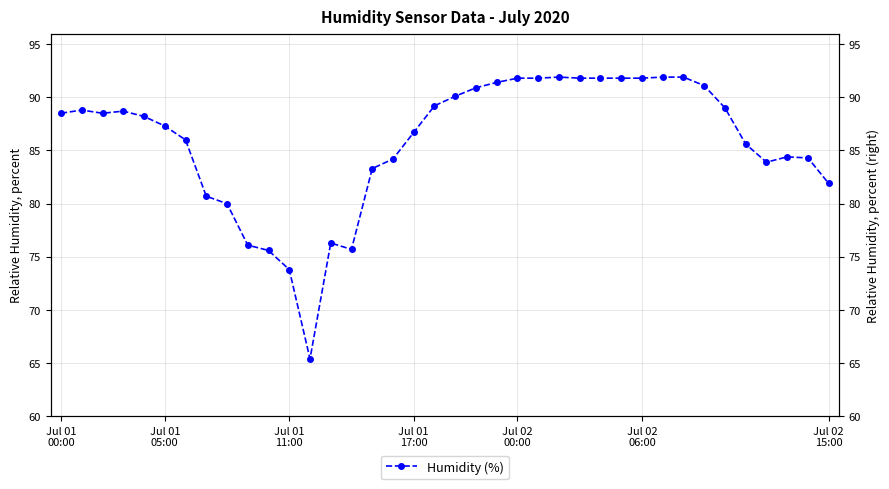

Reading right to left, extract all data points from this chart.

81.9	84.3	84.4	83.9	85.6	89.0	91.1	91.9	91.9	91.8	91.8	91.8	91.8	91.9	91.8	91.8	91.4	90.9	90.1	89.2	86.7	84.2	83.3	75.7	76.3	65.4	73.8	75.6	76.1	80.0	80.7	86.0	87.3	88.2	88.7	88.5	88.8	88.5